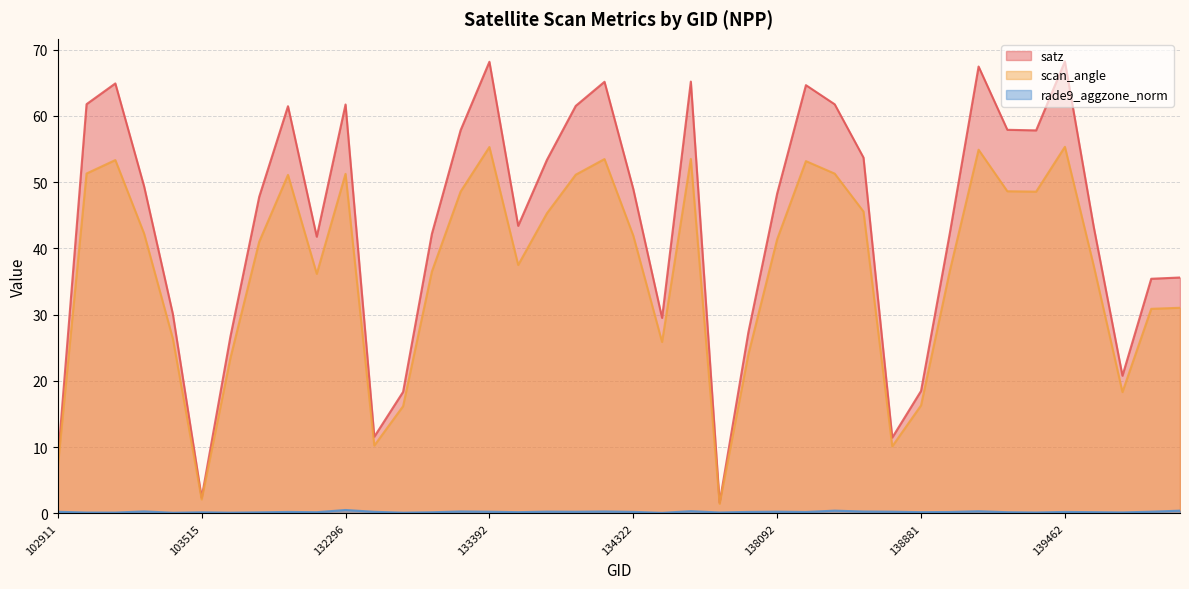

Where is rade9_aggzone_norm nearest to the value 0?

134505